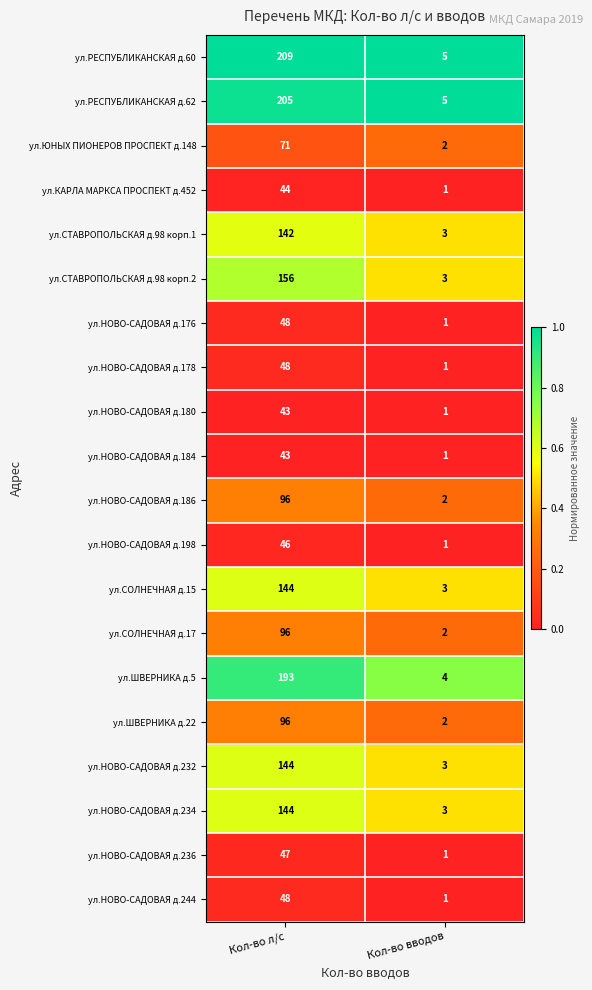

What is the spread (max minus min) of values at Кол-во л/с?

166